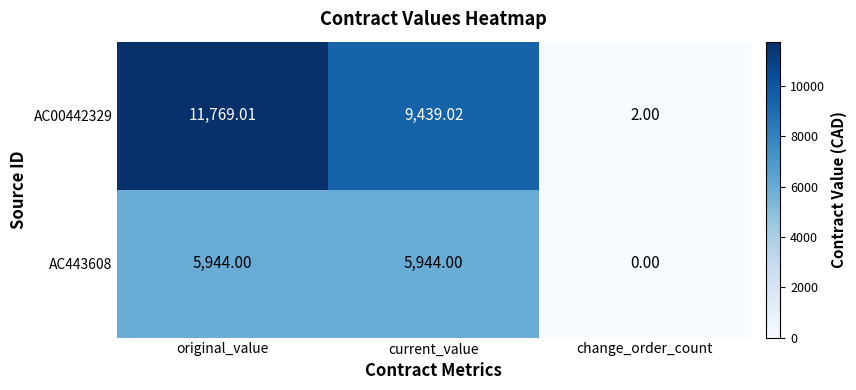

List the labels in order of AC00442329 value, largest first.

original_value, current_value, change_order_count